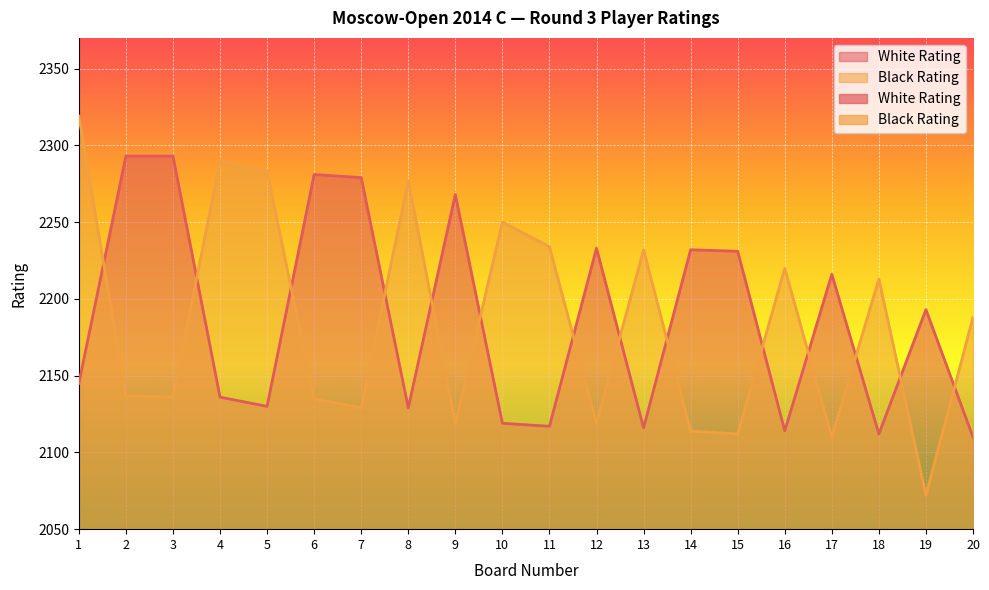

After their last crossing, which series has the higher values: White Rating or Black Rating?

Black Rating